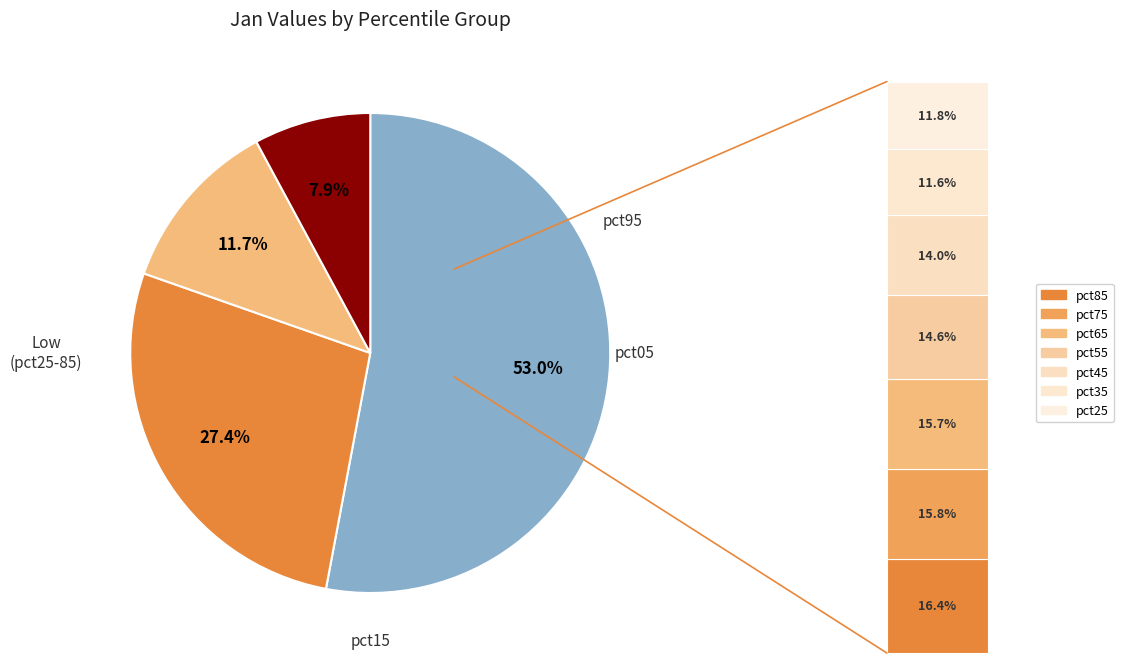

Which slice is the largest?

pct05